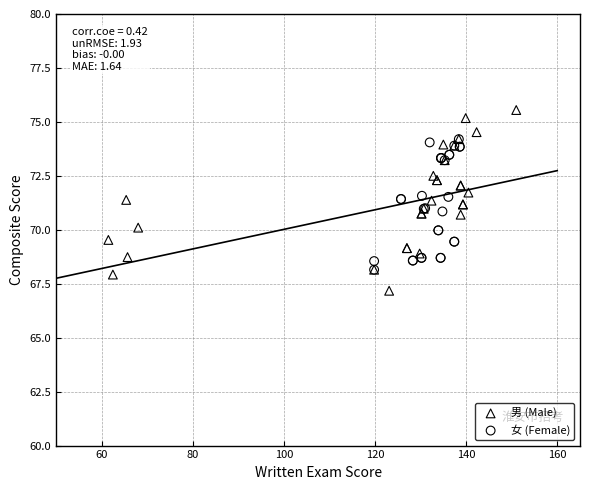

Which series reaches the minimum Y coordinate?

男 (Male)